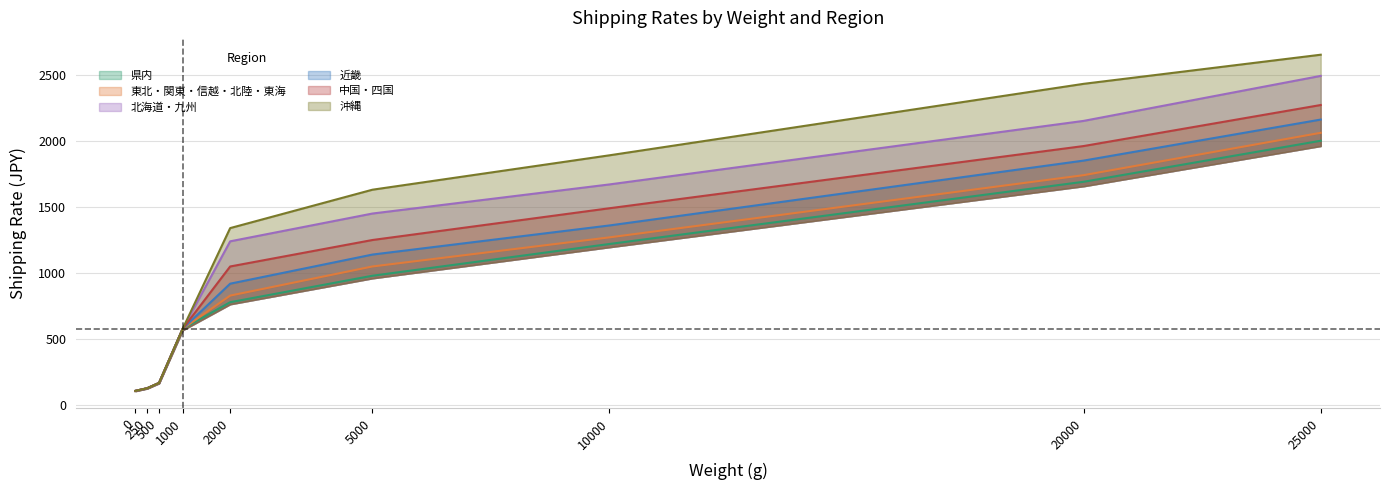

Which series has the largest range (max minus min)?

沖縄